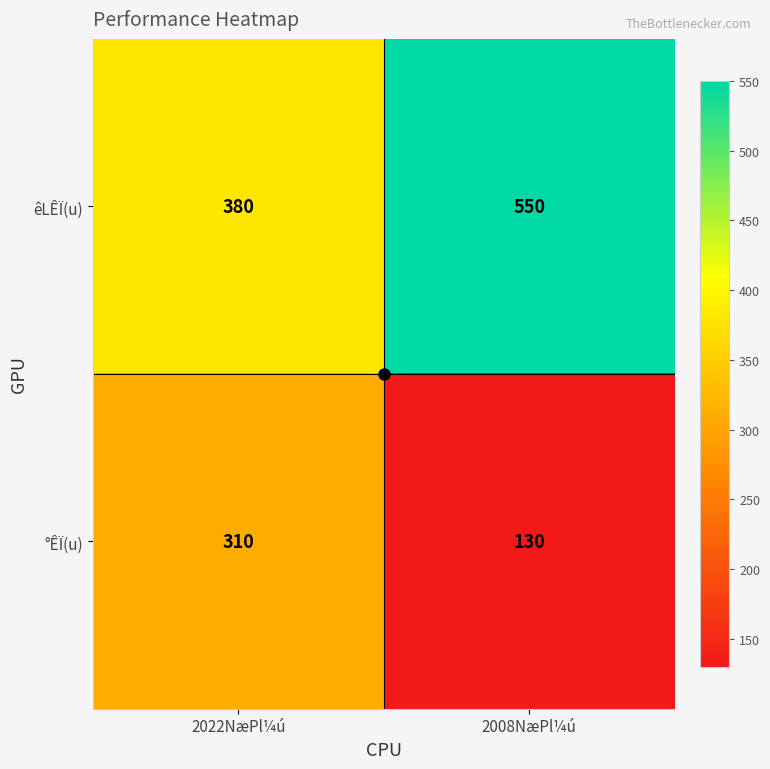

Read the °ÊÏ(u) value at 2008NæPl¼ú, to the nearest 5.

130